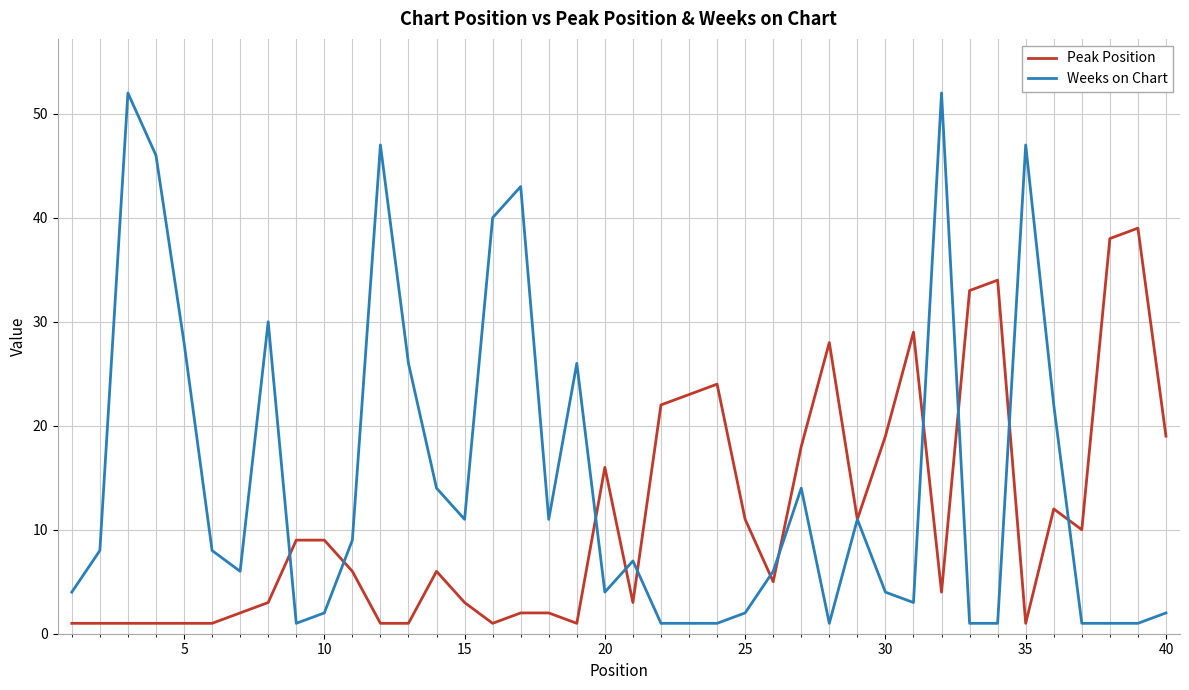

What is the average value of the Weeks on Chart series?

15